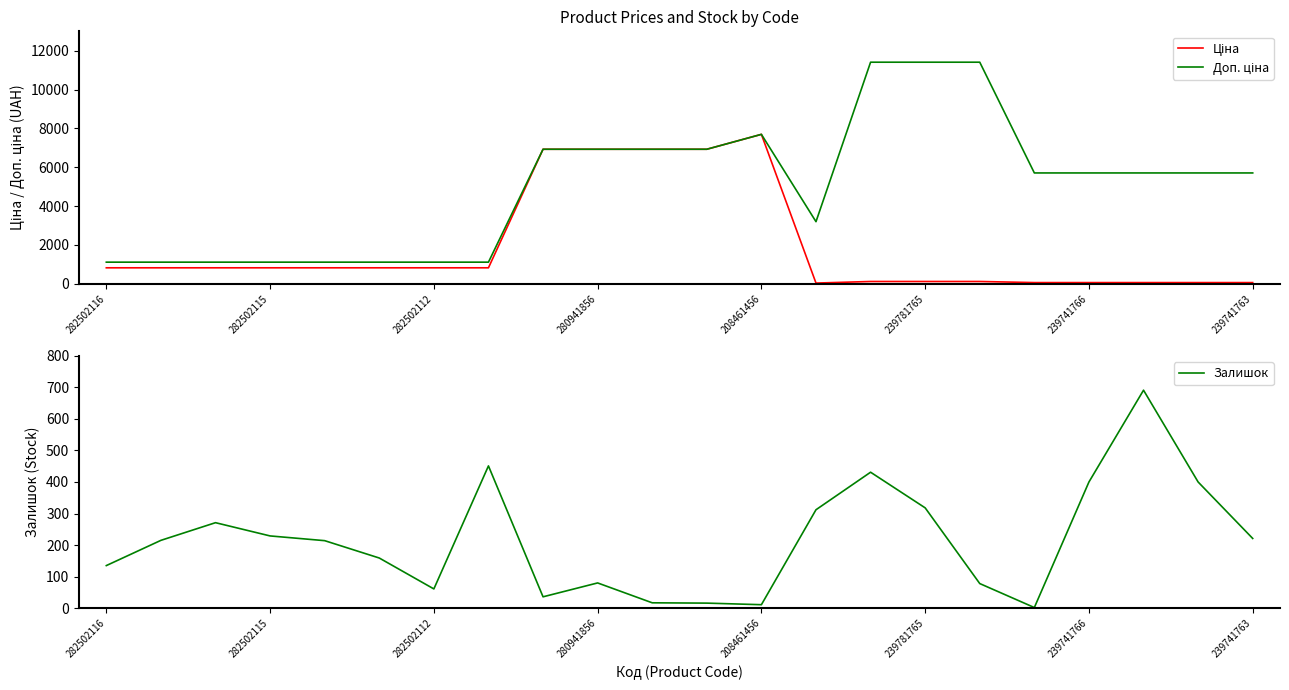

Rank the series by their maximum value, from highest to lowest.

Доп. ціна, Ціна, Залишок